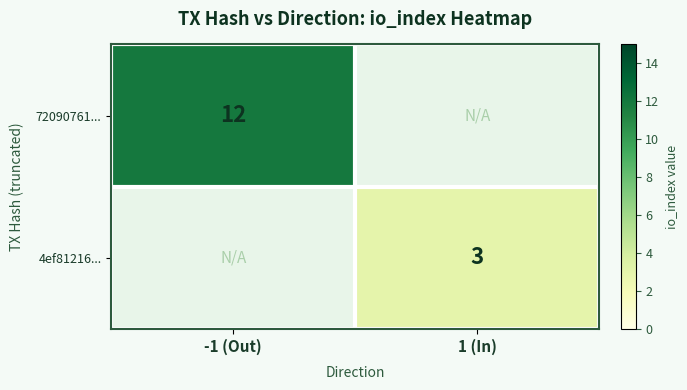

Is the value of 4ef81216... at 1 (In) greater than the value of 72090761... at -1 (Out)?

No